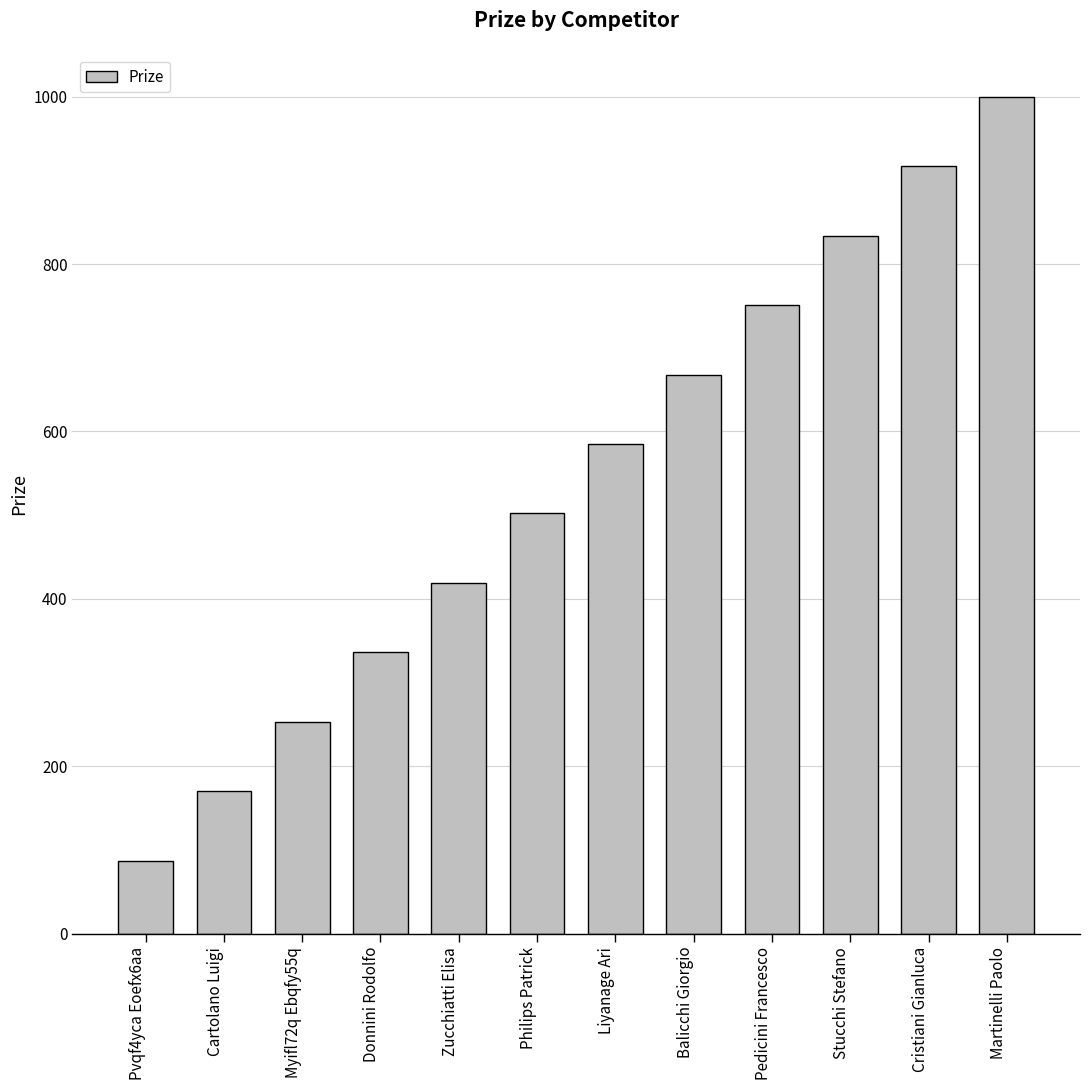

What is the maximum value shown in the chart?

1000